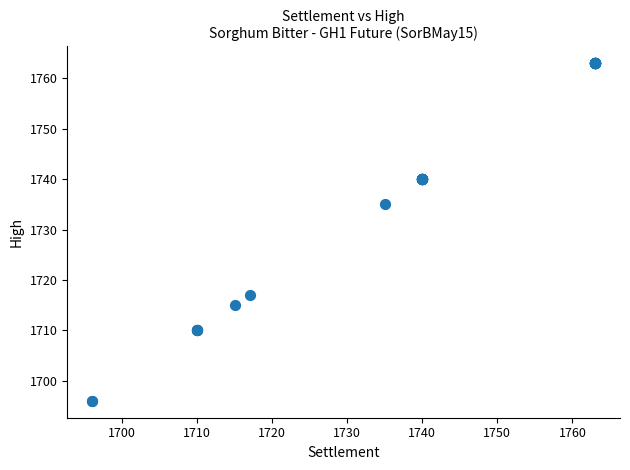

What Y value in the scatter plot is closest to 1729?

1735